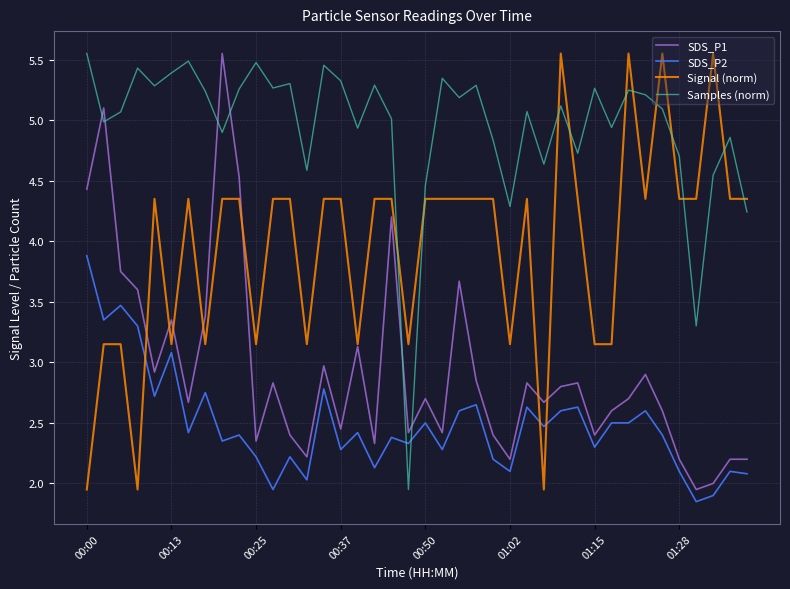

List the series in order of their overall mean, lowest first.

SDS_P2, SDS_P1, Signal (norm), Samples (norm)